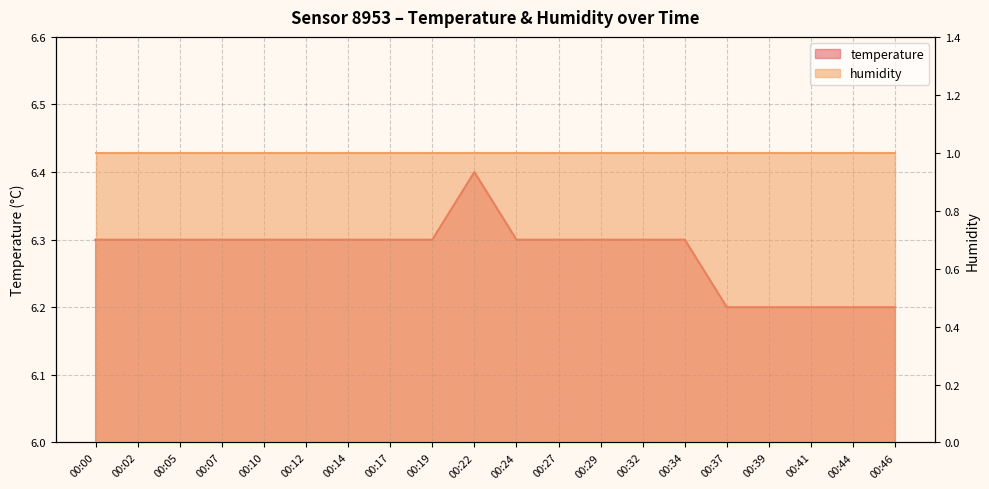

The chart shows a value of 2.7 at 00:22. True or false?

False